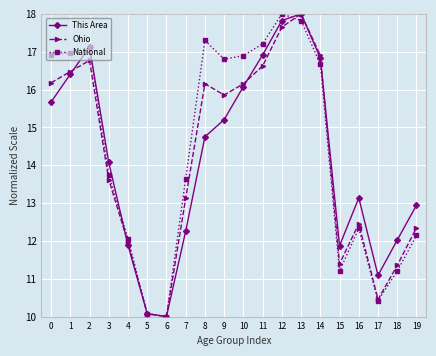

Reading left to right, list all the values displayed in this chart.

This Area: 0=15.7	1=16.4	2=17.1	3=14.1	4=11.9	5=10.1	6=10.0	7=12.3	8=14.8	9=15.2	10=16.1	11=16.9	12=17.8	13=18.0	14=16.8	15=11.9	16=13.1	17=11.1	18=12.0	19=12.9
Ohio: 0=16.2	1=16.5	2=16.8	3=13.6	4=12.0	5=10.1	6=10.0	7=13.1	8=16.2	9=15.9	10=16.2	11=16.6	12=17.7	13=18.0	14=16.9	15=11.4	16=12.5	17=10.5	18=11.4	19=12.3
National: 0=16.9	1=17.0	2=17.1	3=13.7	4=12.1	5=10.1	6=10.0	7=13.6	8=17.3	9=16.8	10=16.9	11=17.2	12=18.0	13=17.8	14=16.7	15=11.2	16=12.3	17=10.4	18=11.2	19=12.1